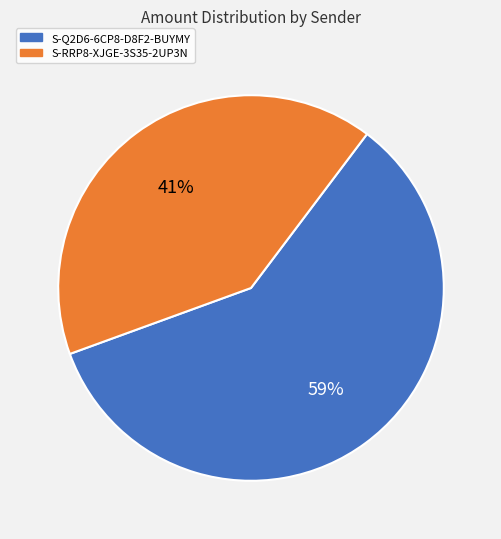

Is the sum of S-RRP8-XJGE-3S35-2UP3N and S-Q2D6-6CP8-D8F2-BUYMY greater than half?

Yes